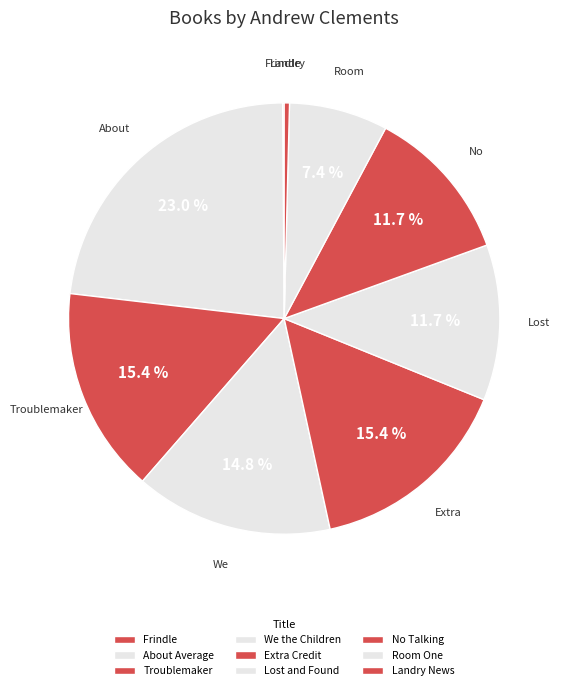

Which category has the biggest portion of the pie?

About Average